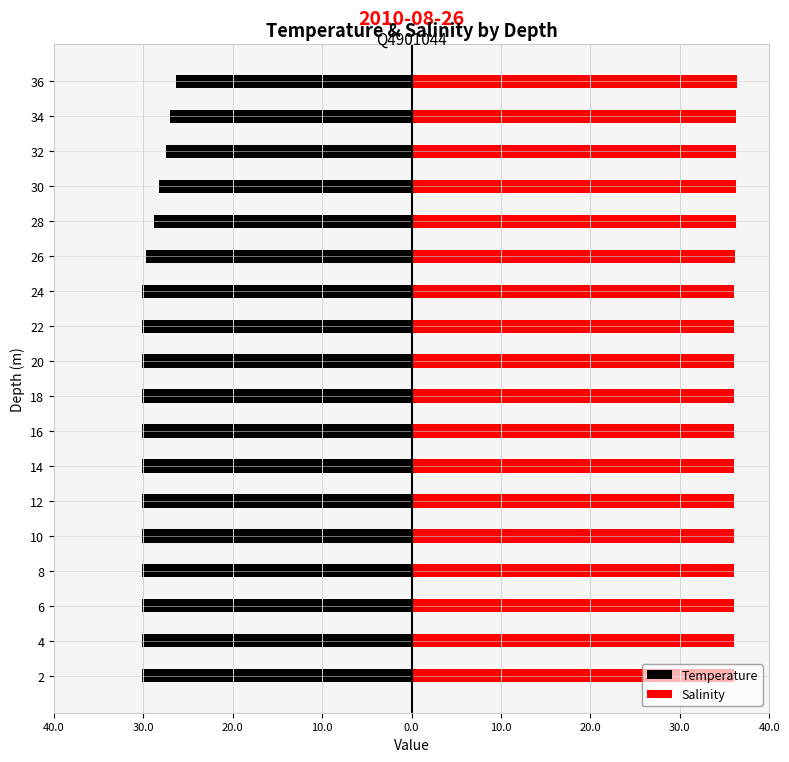

What is the total value across all series at 26?

6.5